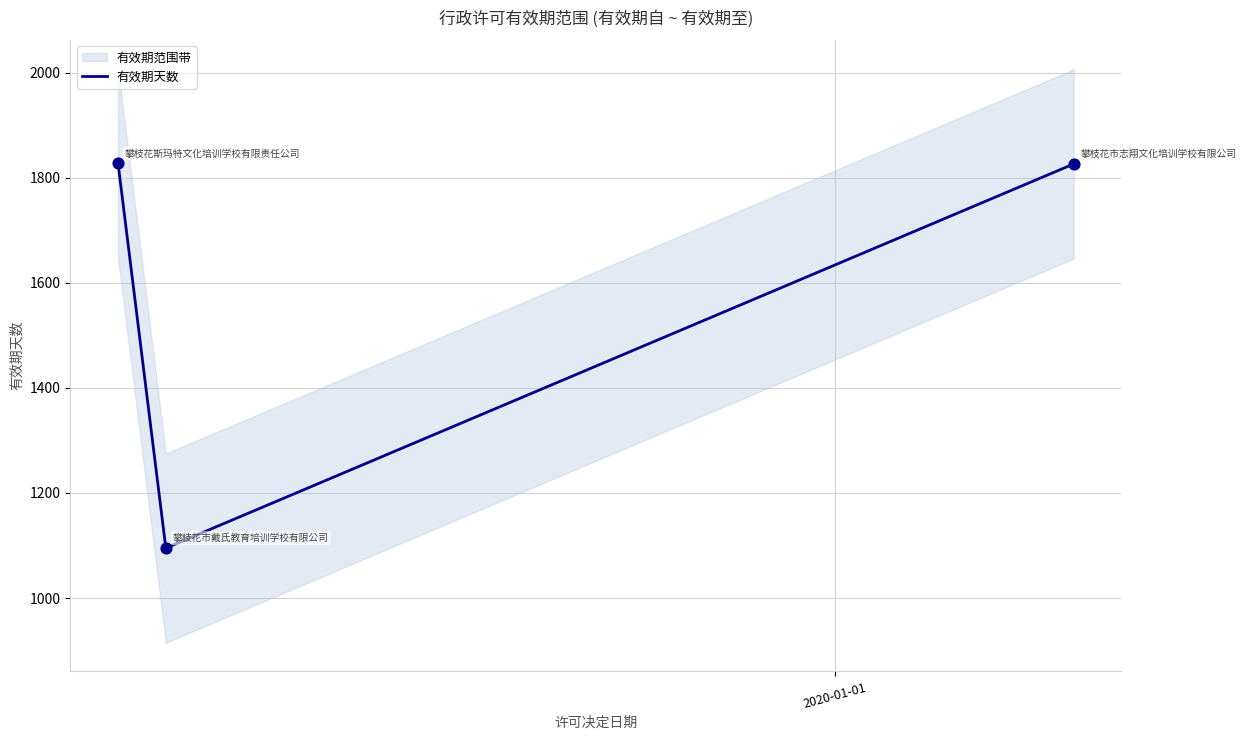

What is the maximum value for 有效期天数?

1827